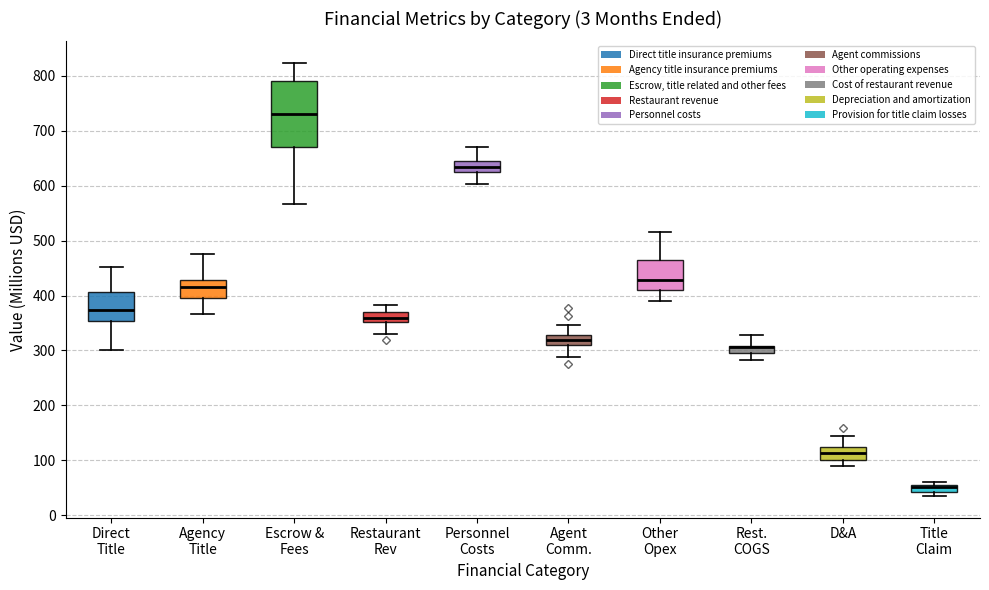

Where is the upper edge of the box for D&A on the y-axis? The values are not printed on the chart, so give them approximately, as read against the axis.

120